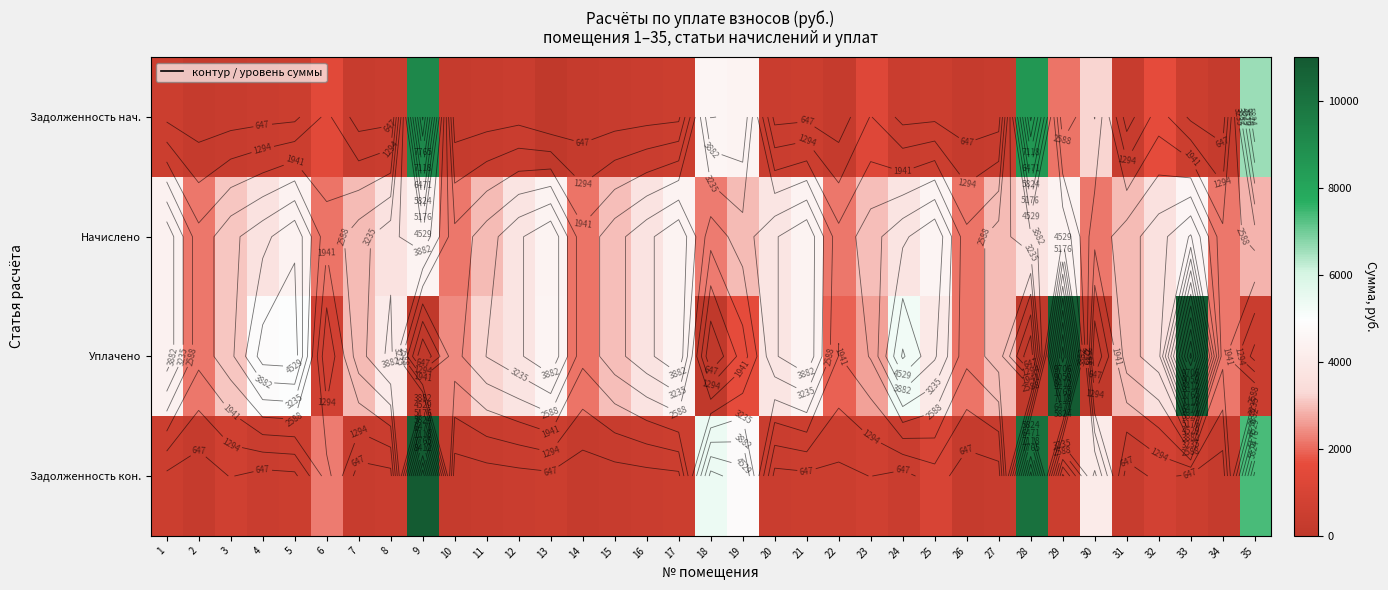

Which series has the widest spread of values?

Уплачено